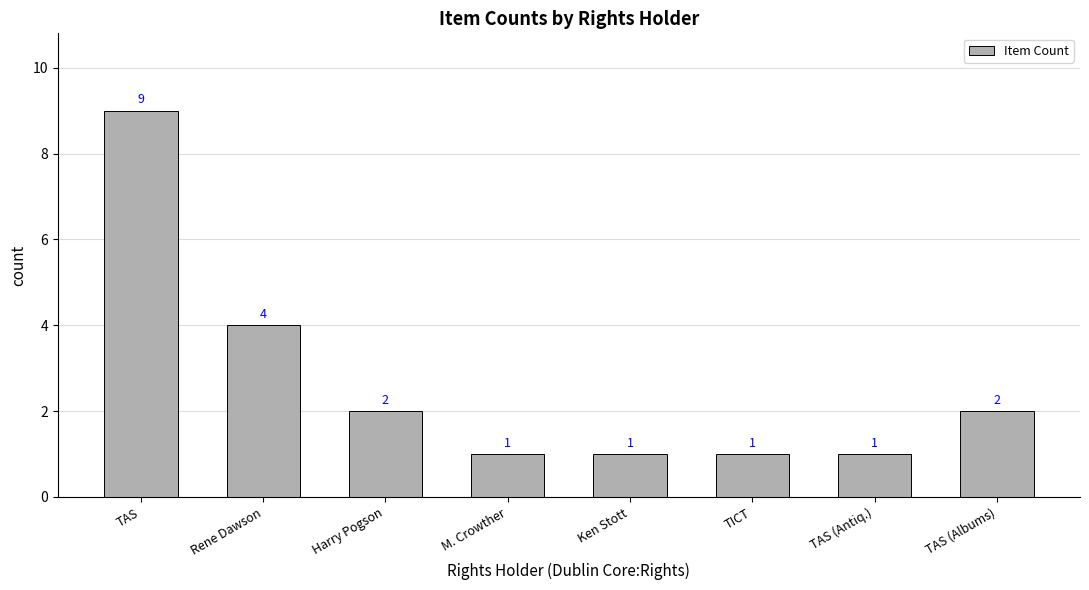

What is the value of the 1st bar from the left?

9